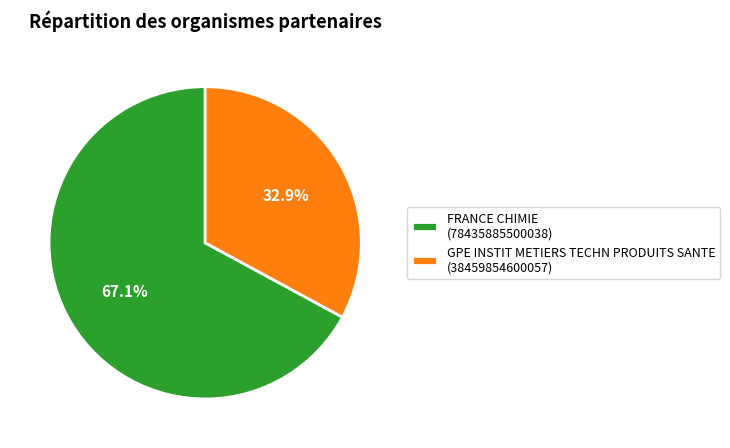

Which has a higher value, FRANCE CHIMIE or GPE INSTIT METIERS TECHN PRODUITS SANTE?

FRANCE CHIMIE